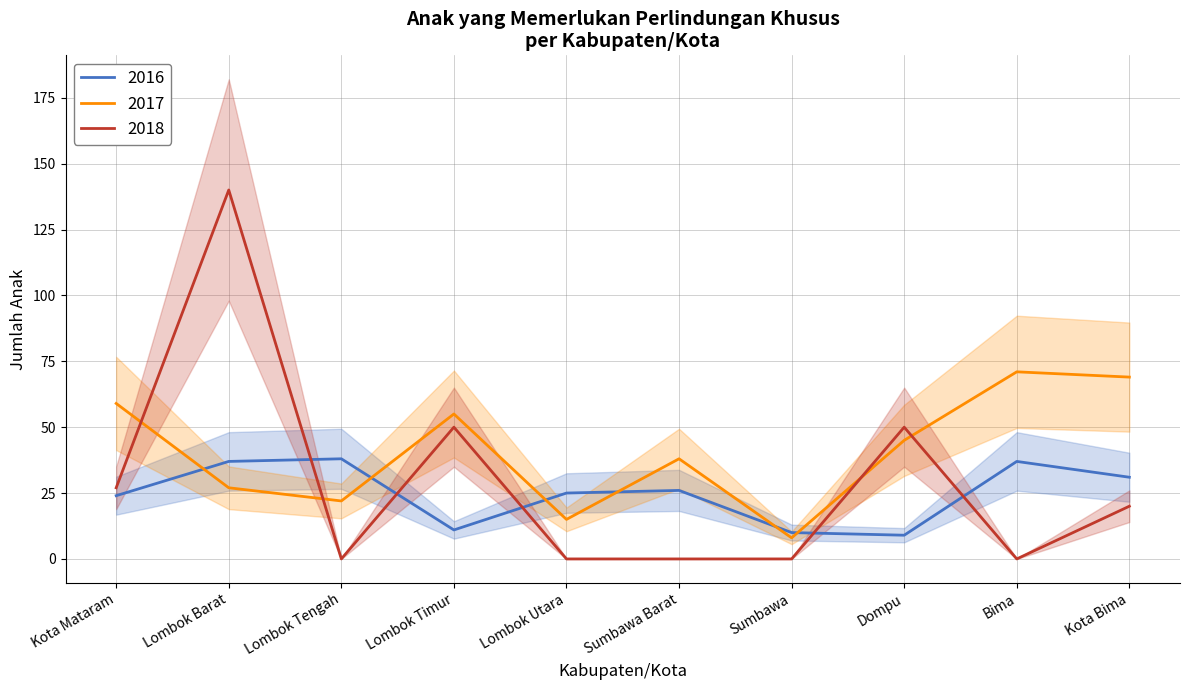

Which series has the largest total across all categories?

2017